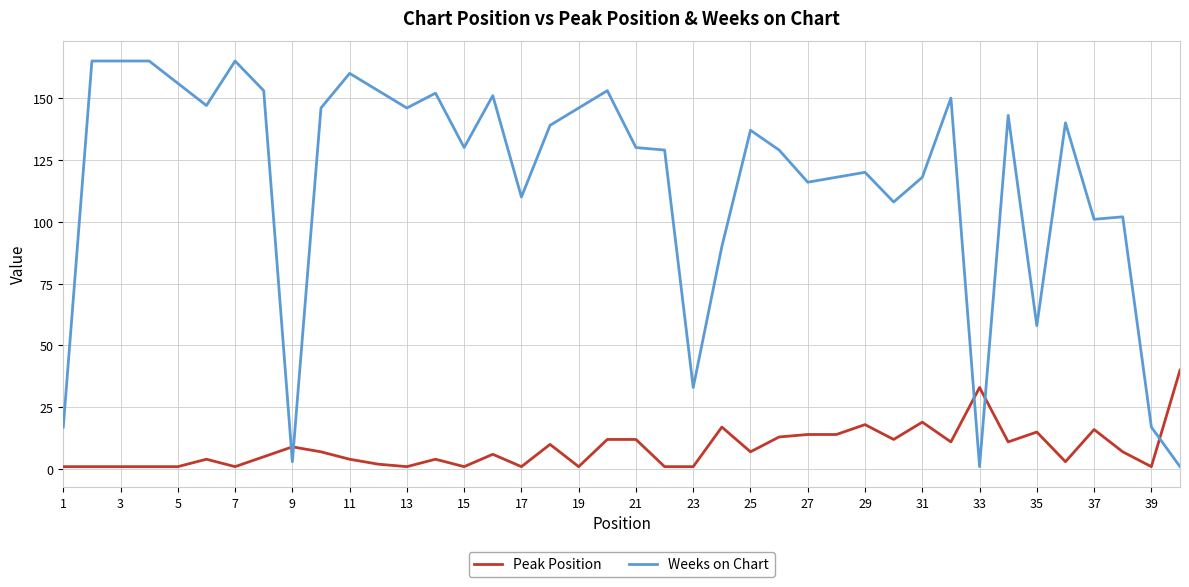

How many values in the Weeks on Chart series are below 137?

20